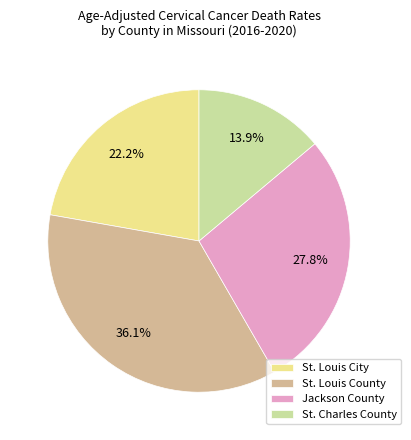

Rank the categories by value from highest to lowest.

St. Louis County, Jackson County, St. Louis City, St. Charles County